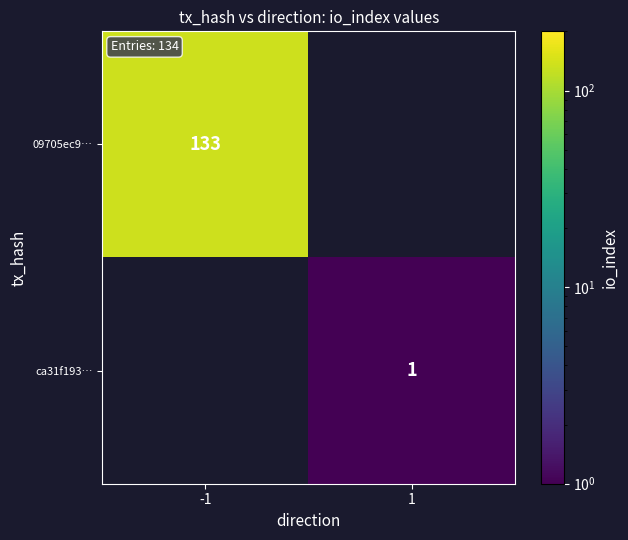

What is the total value across all series at 1?

1